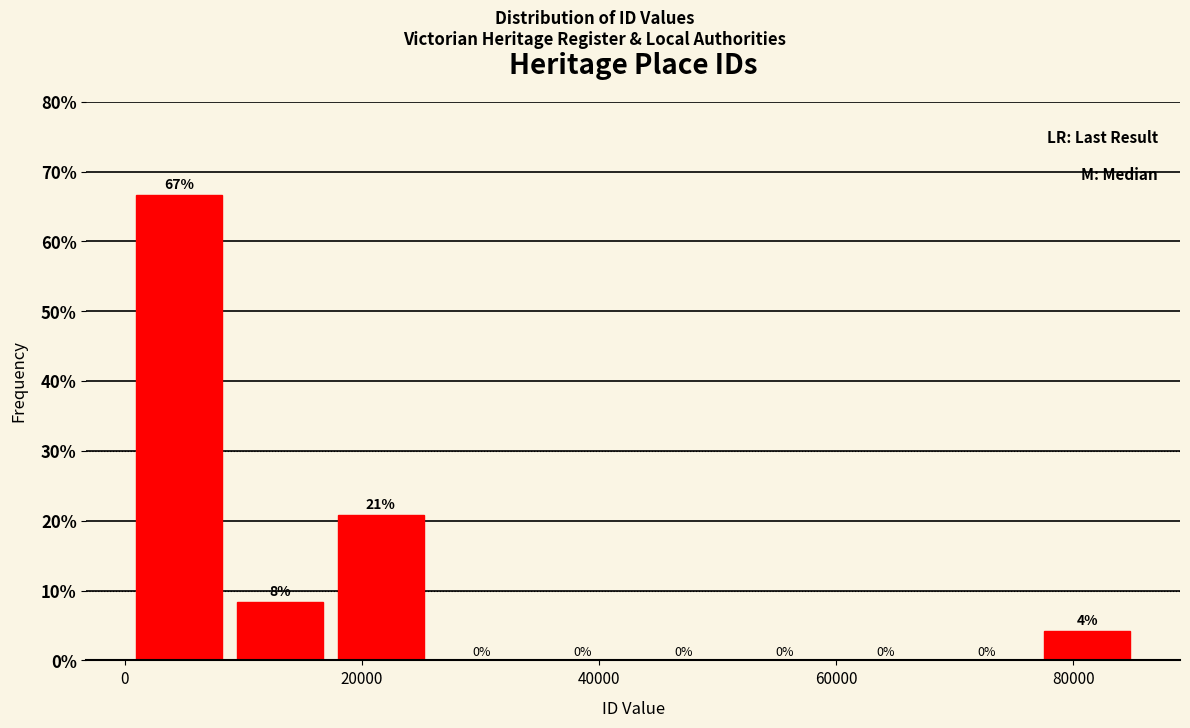

Over which range of the x-axis is the bar tallest?

0 to 8000